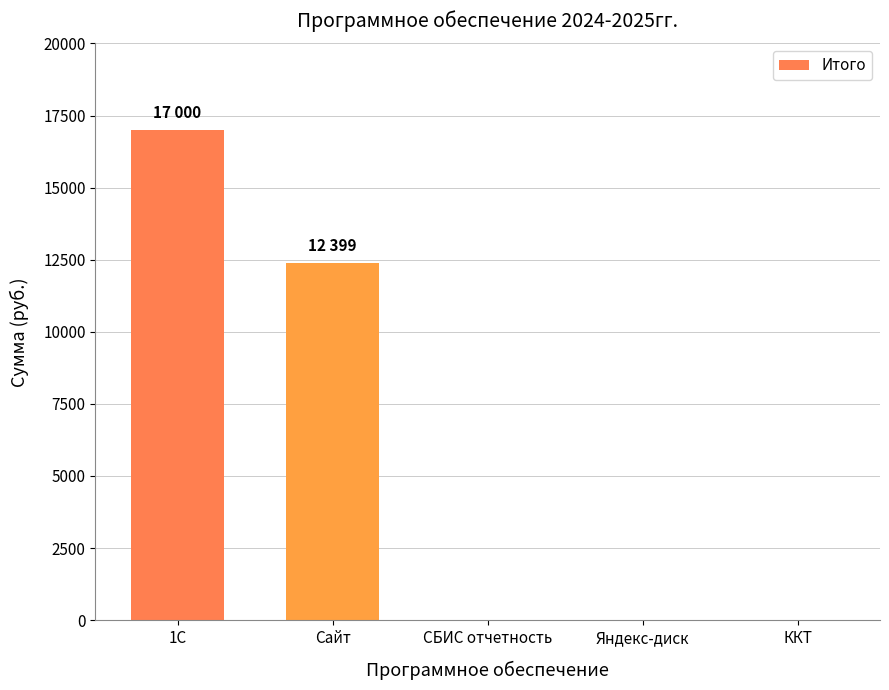

What is the maximum value shown in the chart?

17000